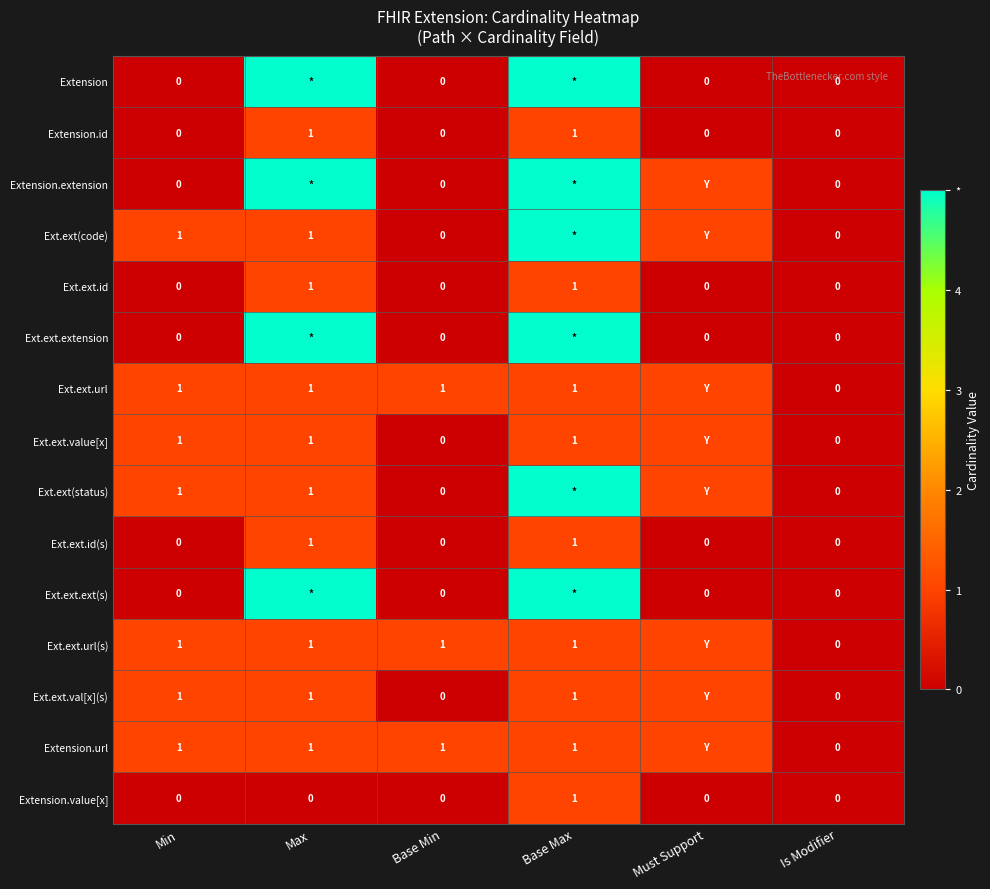

What is the difference between the Extension.id values at Max and Must Support?

1